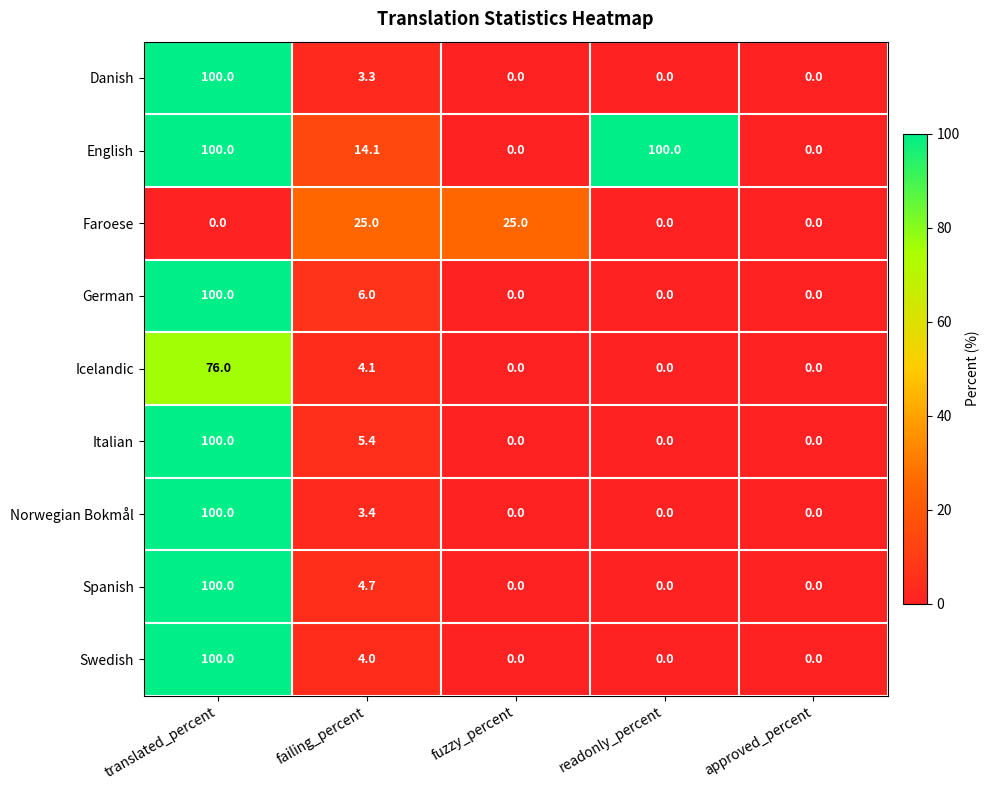

The English series shows 0.0 at fuzzy_percent. True or false?

True